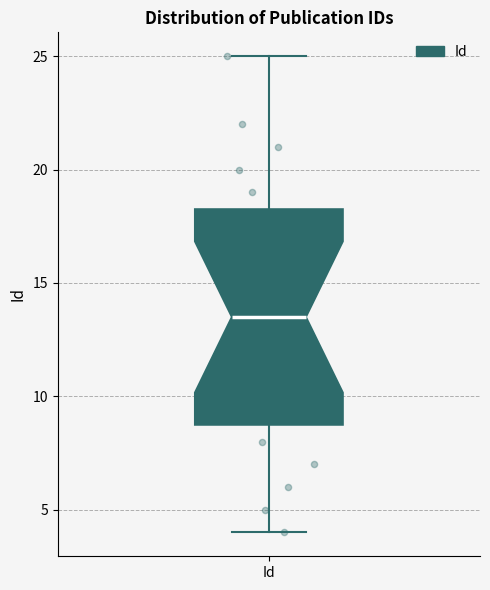

Read this box plot against the y-axis: the position of the median line, the range covered by the box, and the ends of both whiskers. The values are not printed on the chart, so give them approximately, as read against the axis.

median 13.5, box 9.0 to 18.5, whiskers 4.0 to 25.0